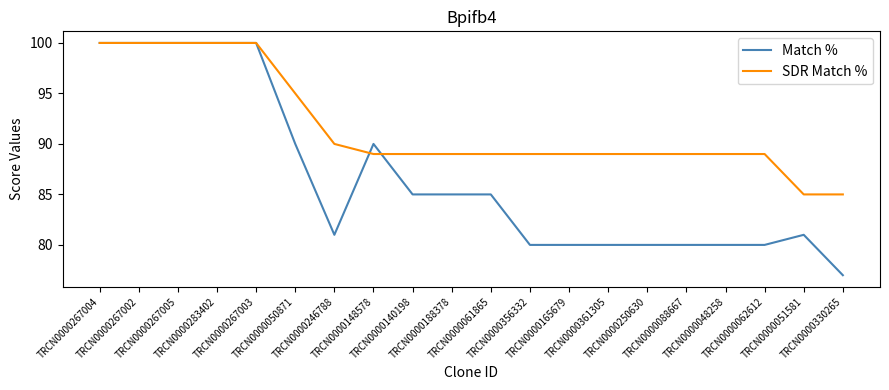

List the series in order of their overall mean, lowest first.

Match %, SDR Match %